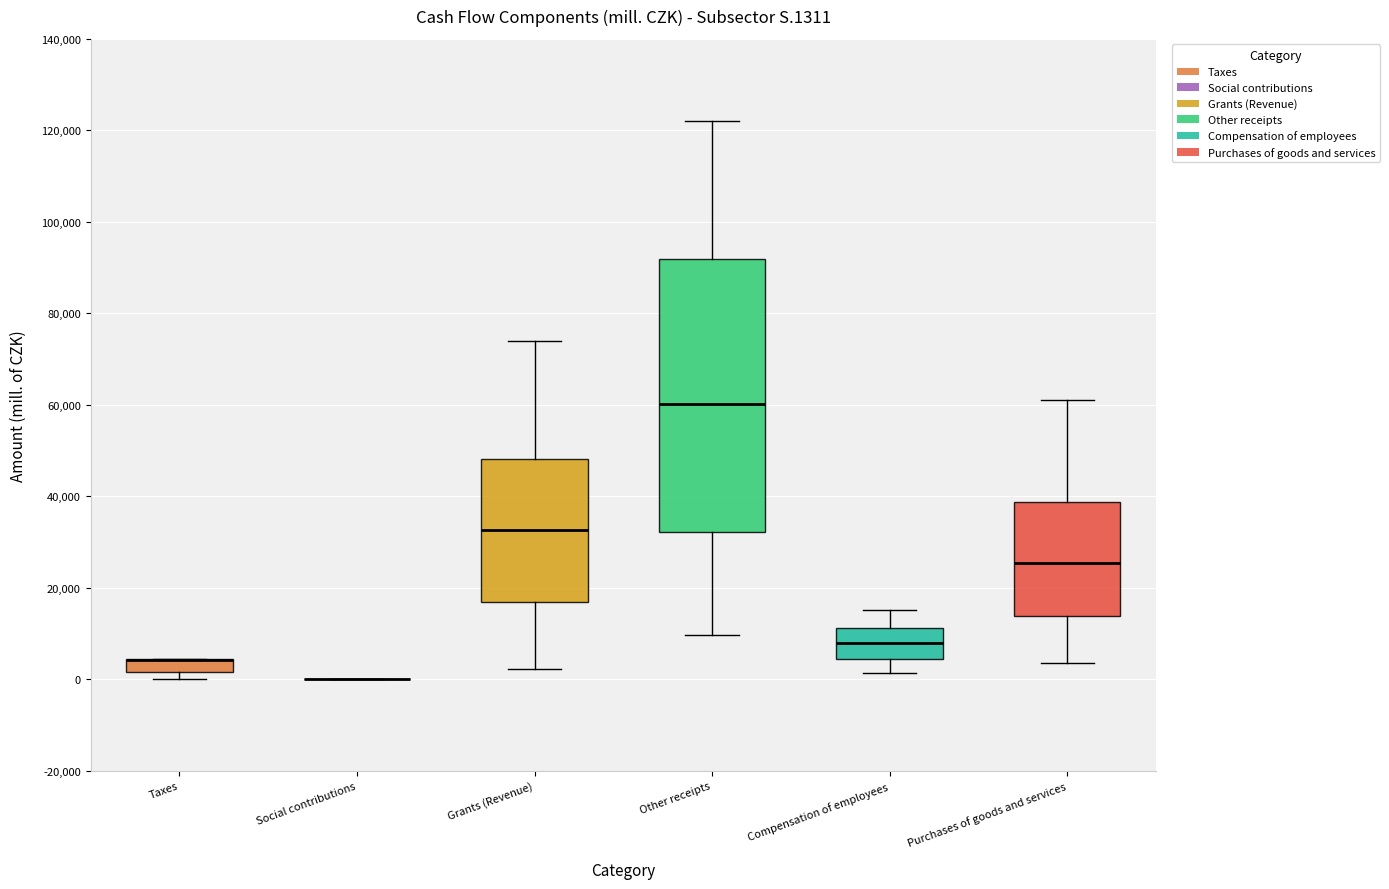

Which box is the tallest, from its lower edge to its upper edge?

Other receipts